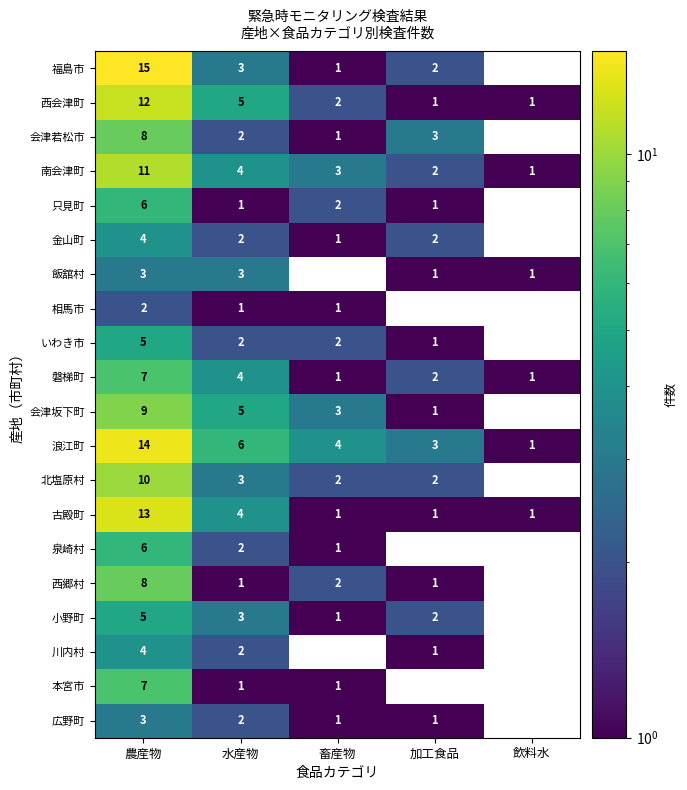

Which series has the largest range (max minus min)?

福島市